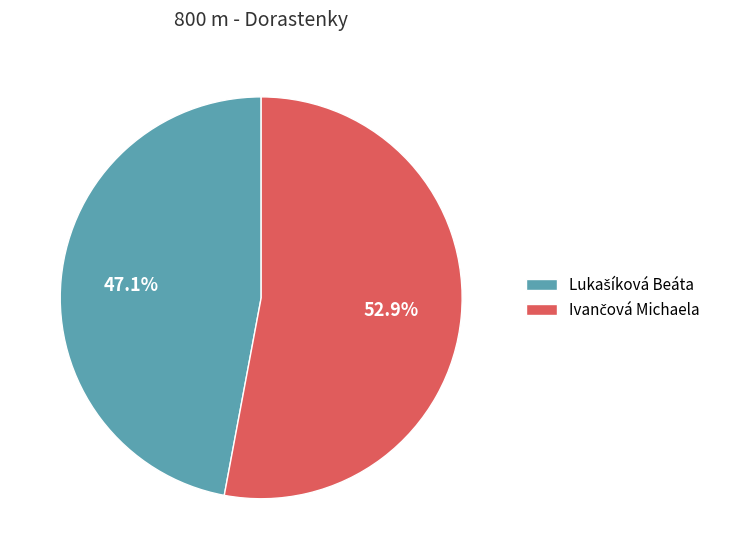

Is there a majority slice in this chart?

Yes